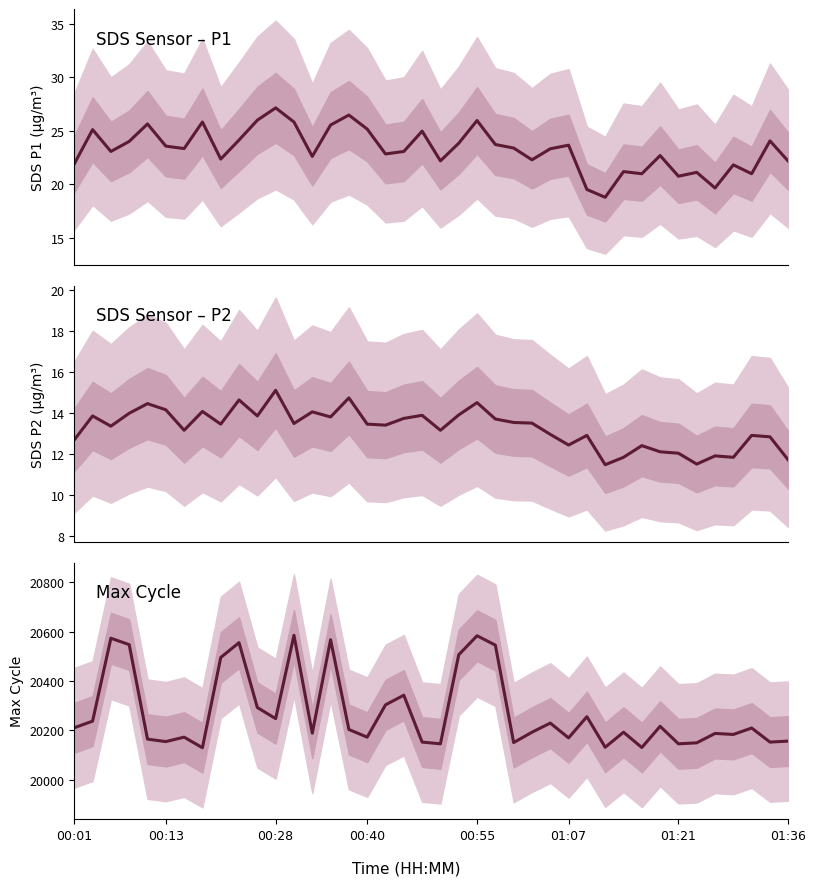

Rank the series by their maximum value, from highest to lowest.

Max_cycle, SDS_P1, SDS_P2